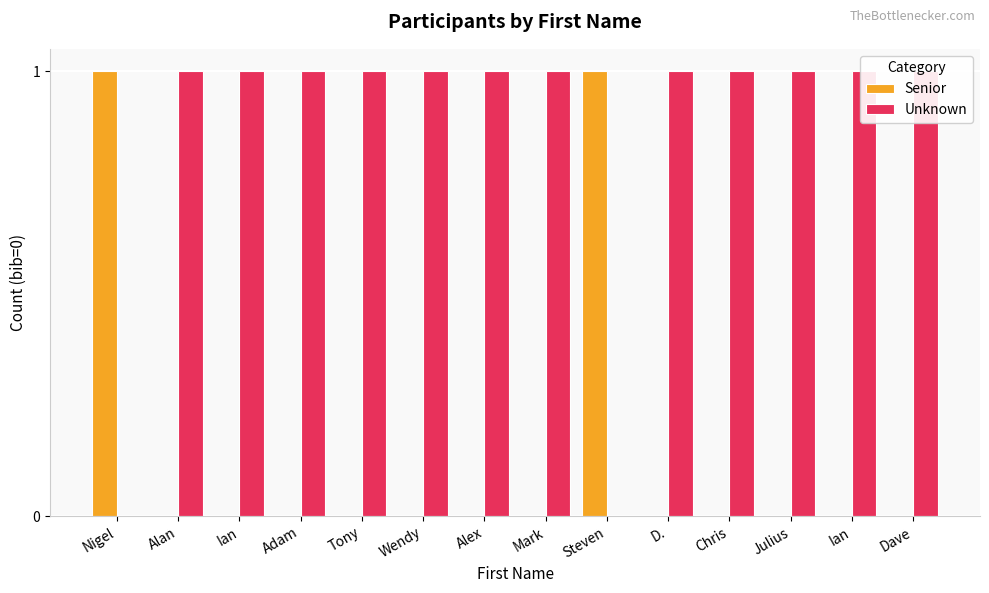

Are the bars grouped side by side (vs. stacked)?

Yes